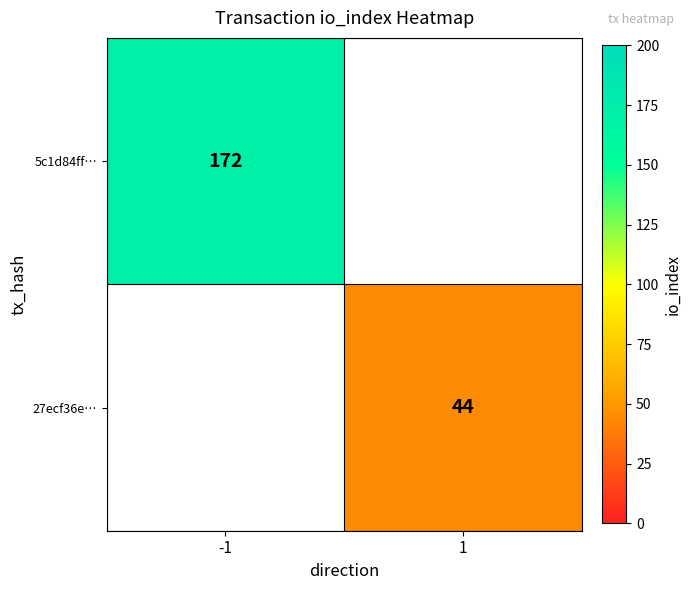

How many distinct data groups are displayed?

2